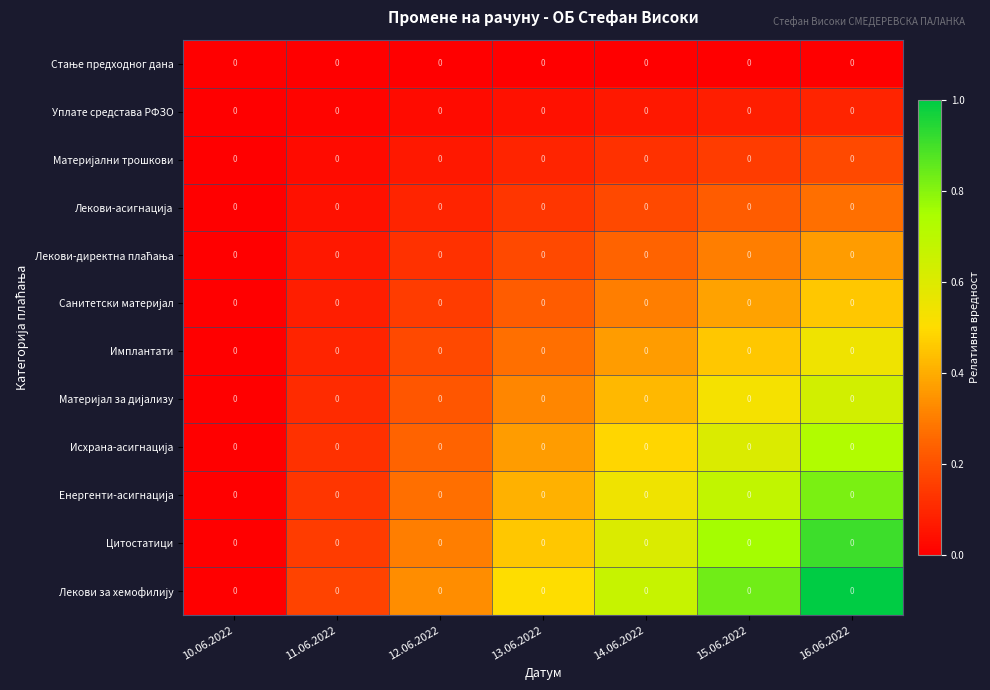

At which category is the sum across all series the highest?

16.06.2022